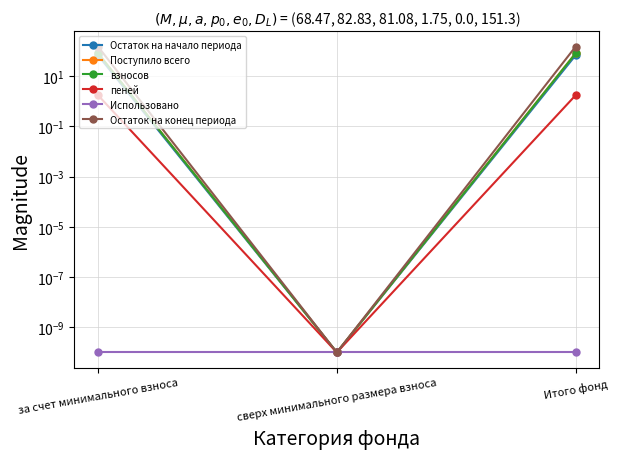

List the labels in order of взносов value, smallest first.

сверх минимального размера взноса, за счет минимального взноса, Итого фонд